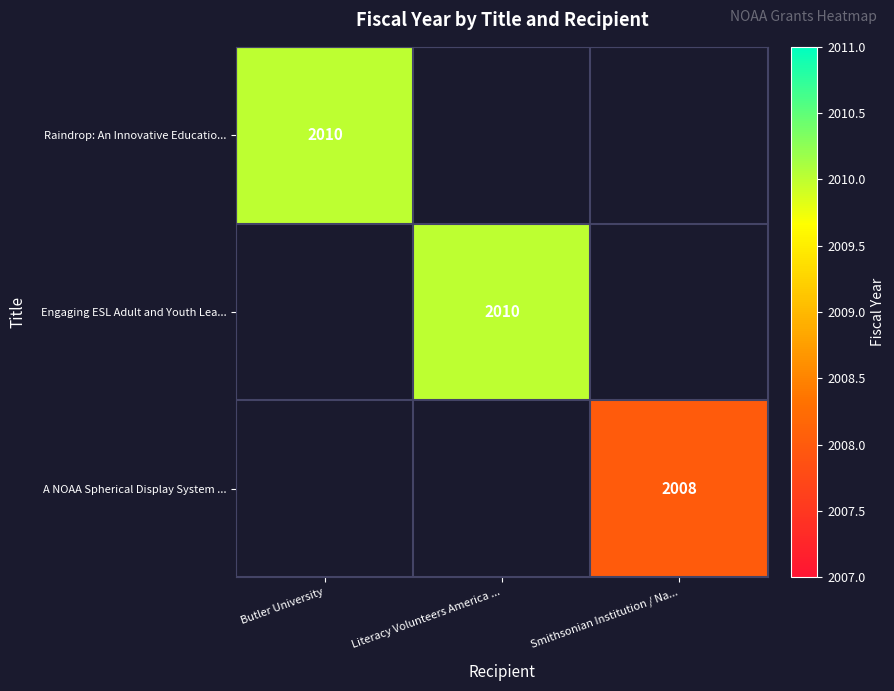

True or false: Engaging ESL Adult and Youth Lea... has a value of 3547 at Literacy Volunteers America ....

False